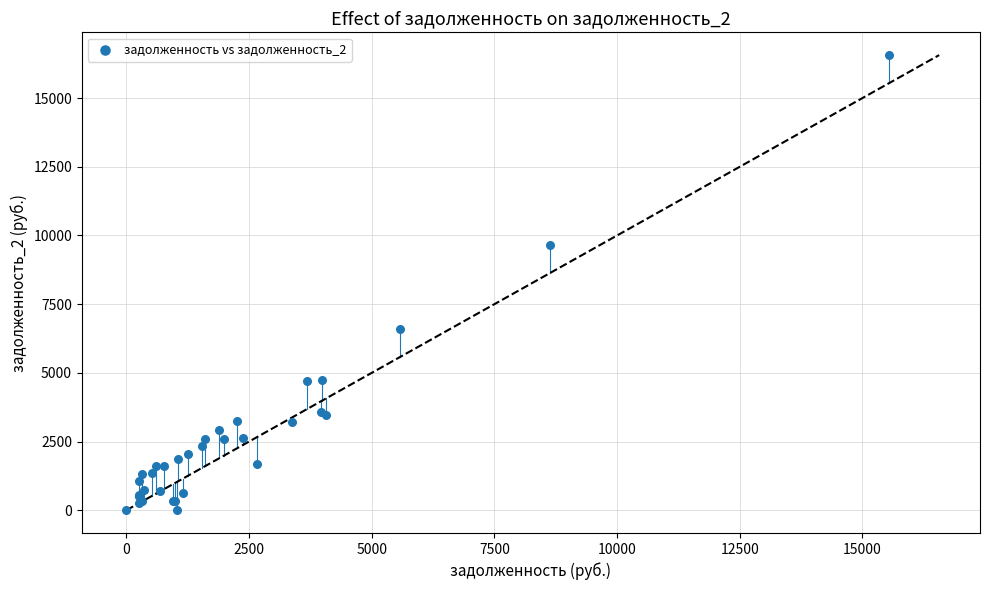

What Y value in the scatter plot is closest to 8282?

9639.1